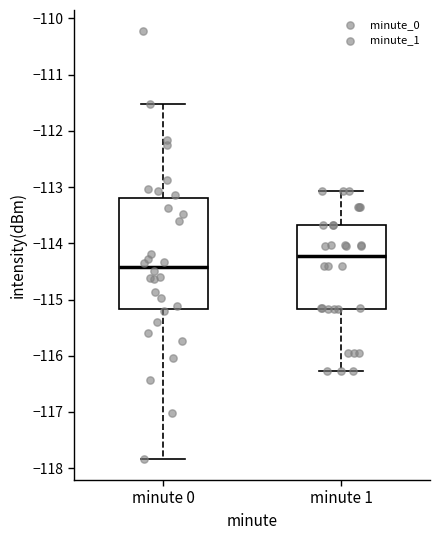

Reading left to right, read every box against the y-axis: the position of its median line, the range the box covers, and the ends of its whiskers. The values are not printed on the chart, so give them approximately, as read against the axis.

minute 0: median -114.4, box -115.2 to -113.2, whiskers -117.8 to -111.5
minute 1: median -114.2, box -115.2 to -113.7, whiskers -116.3 to -113.1